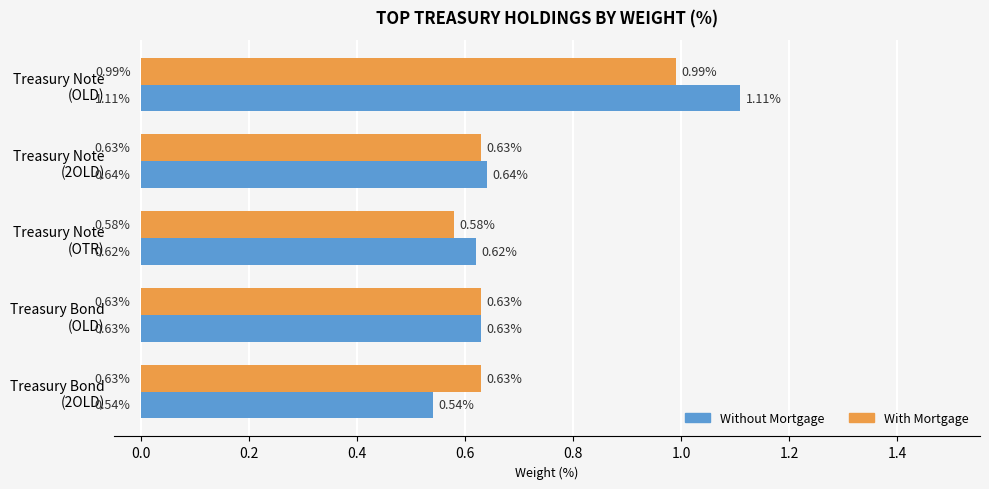

At which category is the sum across all series the highest?

Treasury Note
(OLD)